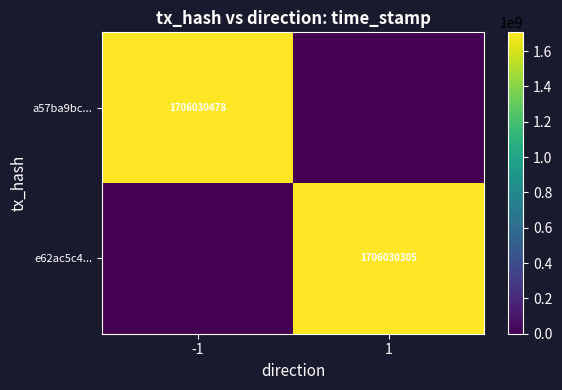

The value of a57ba9bc... at -1 is 1706030478. True or false?

True